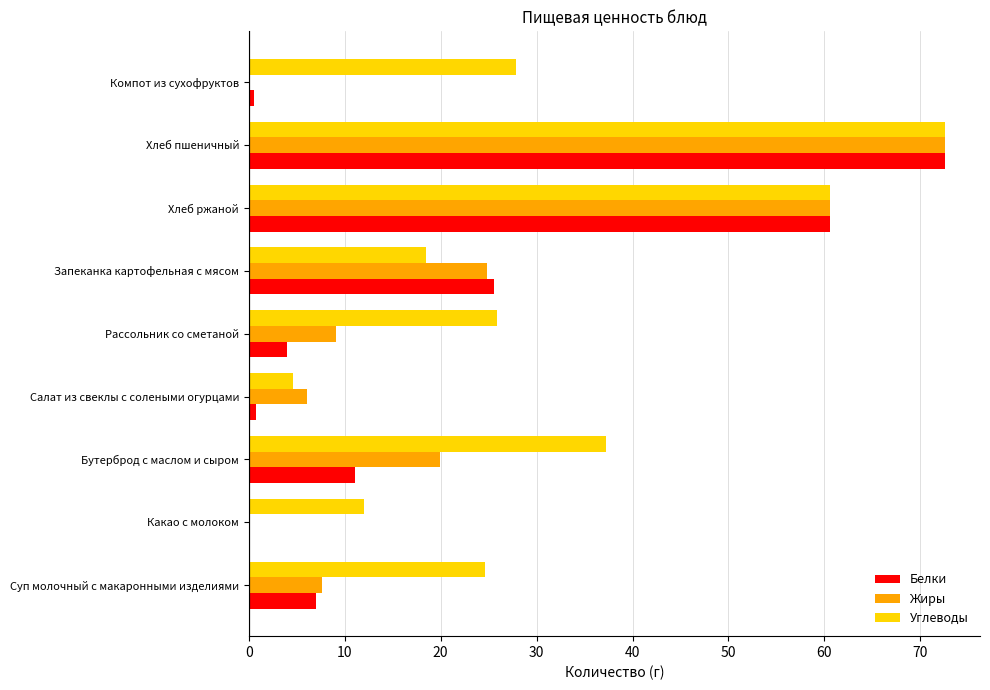

At which label does Жиры reach its peak?

Хлеб пшеничный